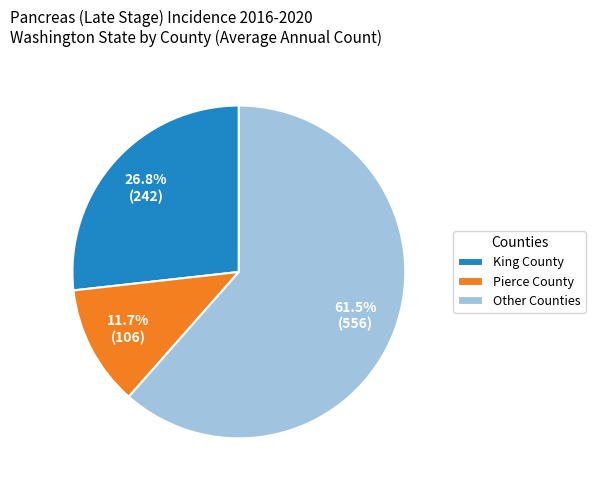

Which category accounts for the majority?

Other Counties